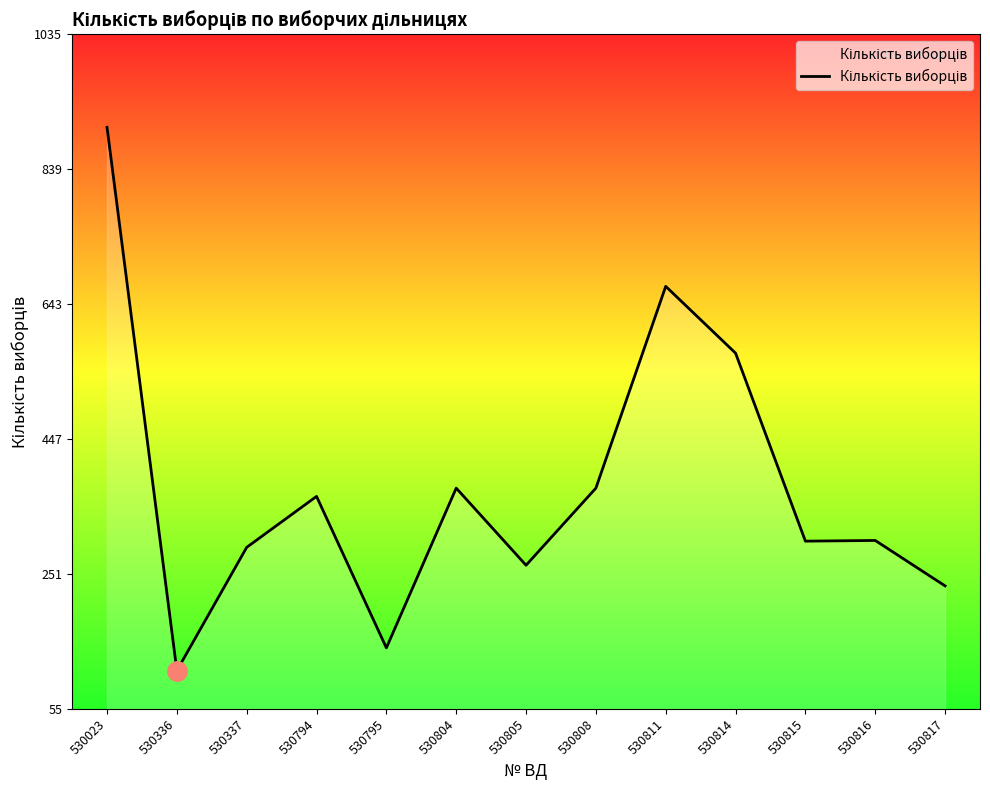

True or false: the data shows 161 at 530336.

False